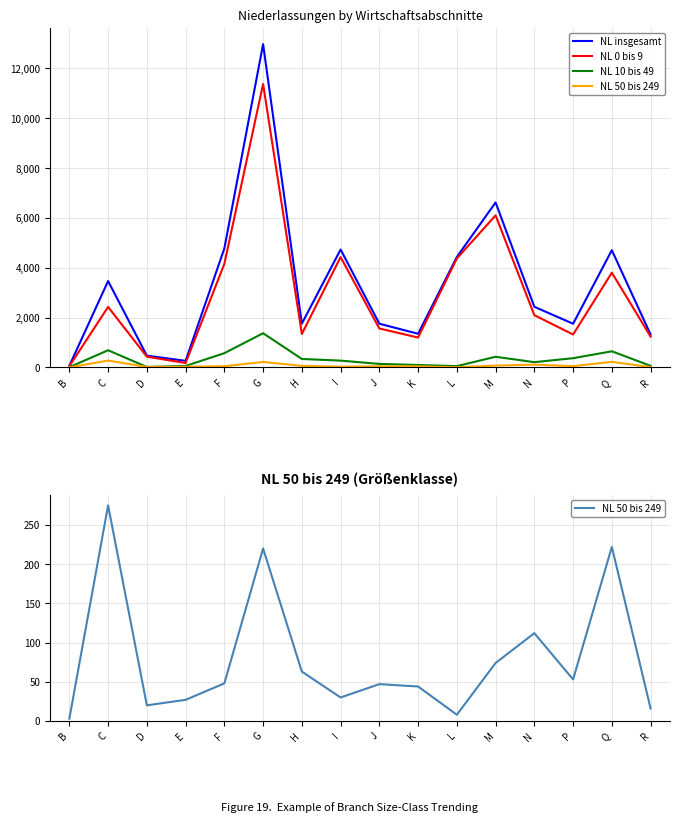

At H, list the series in order from largest to smallest.

NL insgesamt, NL 0 bis 9, NL 10 bis 49, NL 50 bis 249